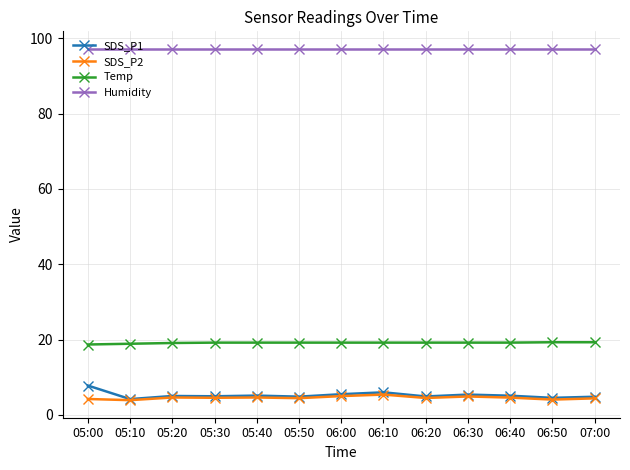

What is the total value across all series at 06:10?

127.8